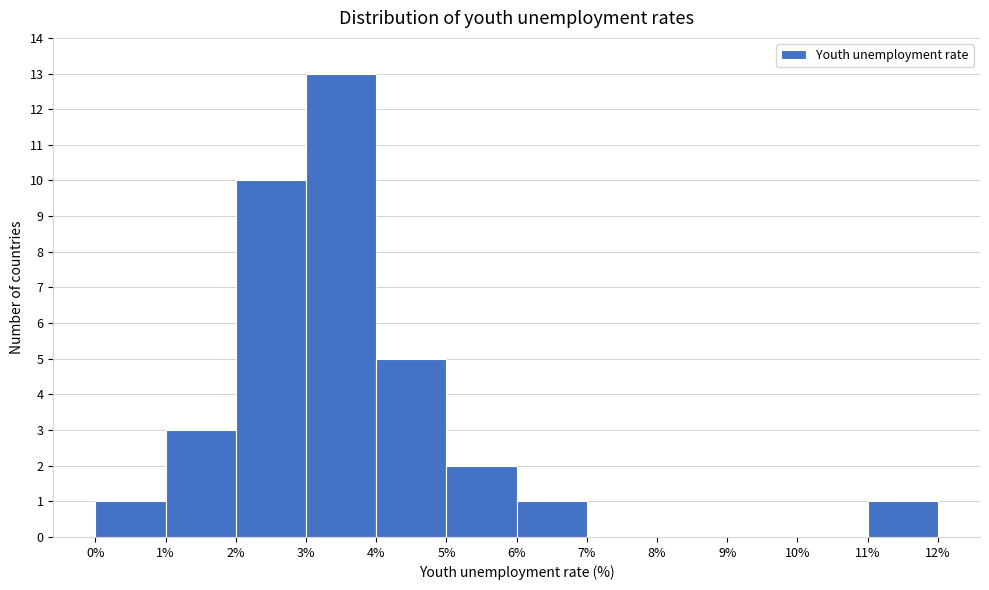

Over which range of the x-axis is the bar tallest?

3% to 4%